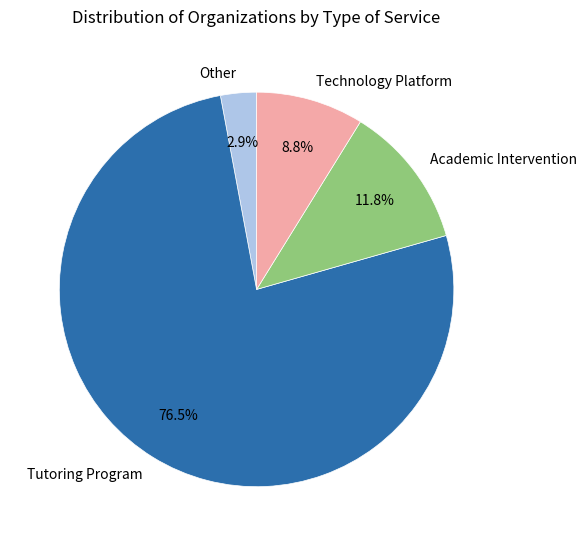

What percentage do Other and Tutoring Program together represent?

79.4%